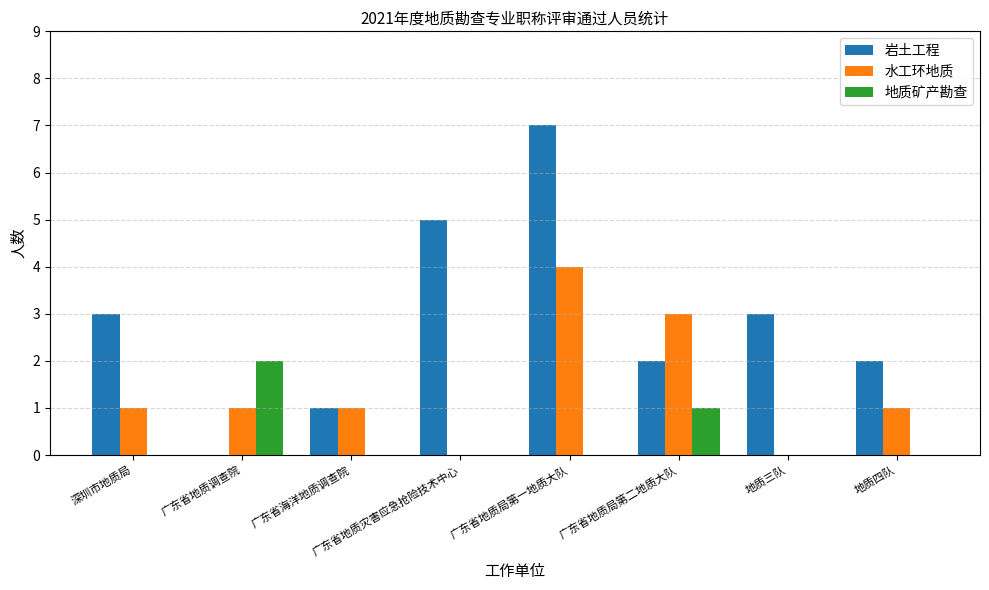

Is the value of 地质矿产勘查 at 广东省地质调查院 greater than the value of 岩土工程 at 广东省海洋地质调查院?

Yes